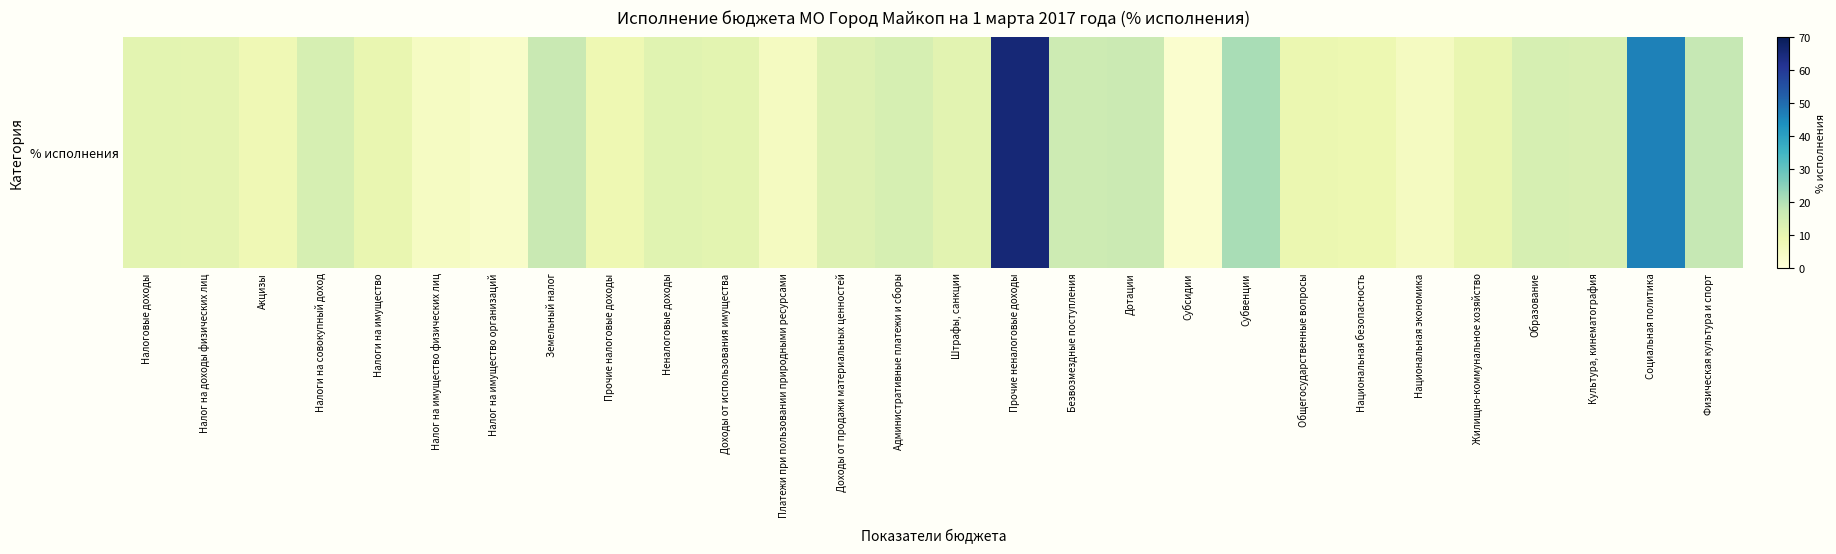

At which label does the data first exceed 11?

Налоговые доходы